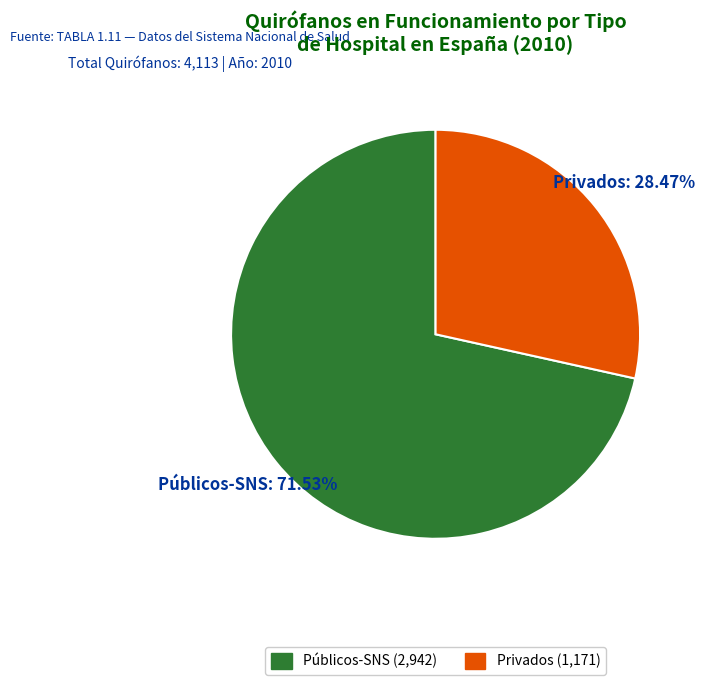

Is it true that Públicos-SNS is 85% of the pie?

False